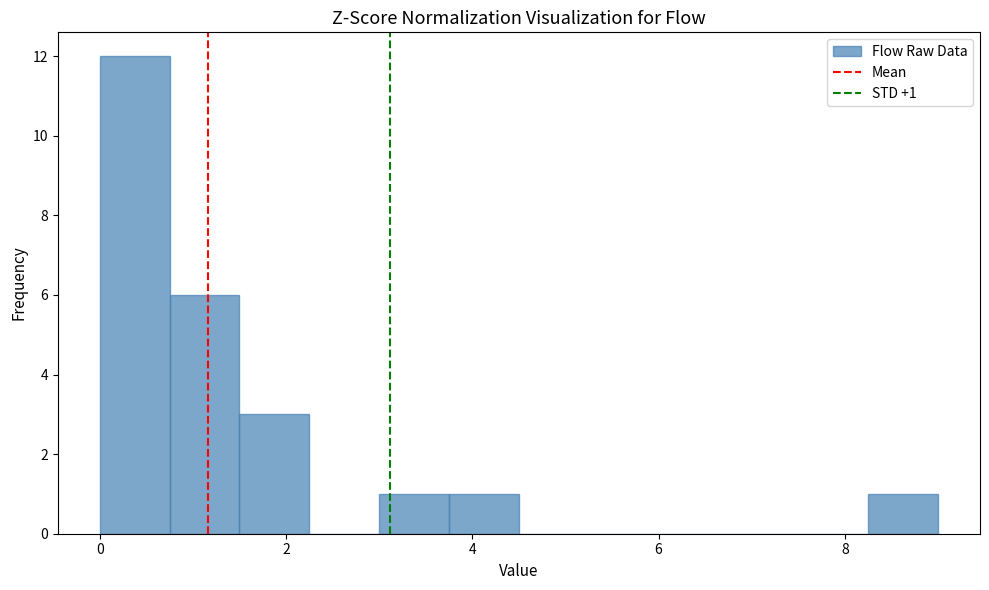

Around what value on the x-axis is the tallest bar? Give the approximate position of its centre, as read against the axis.

0.4